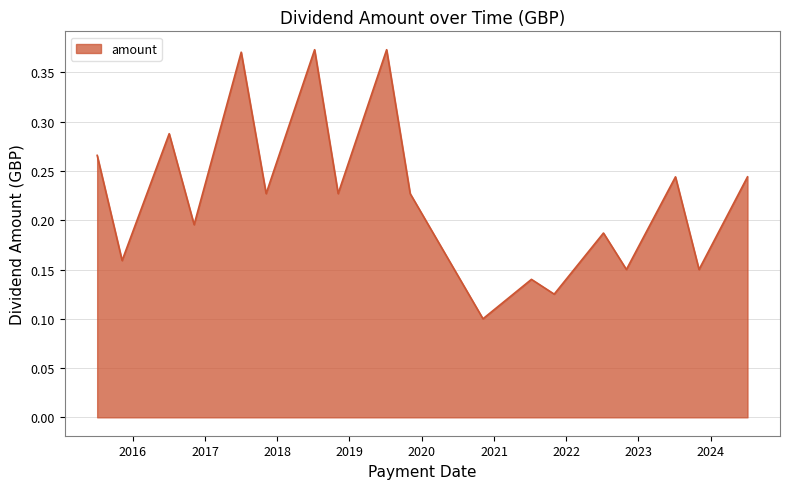

How many points are higher than both their immediate neighbors (excluding endpoints)?

7